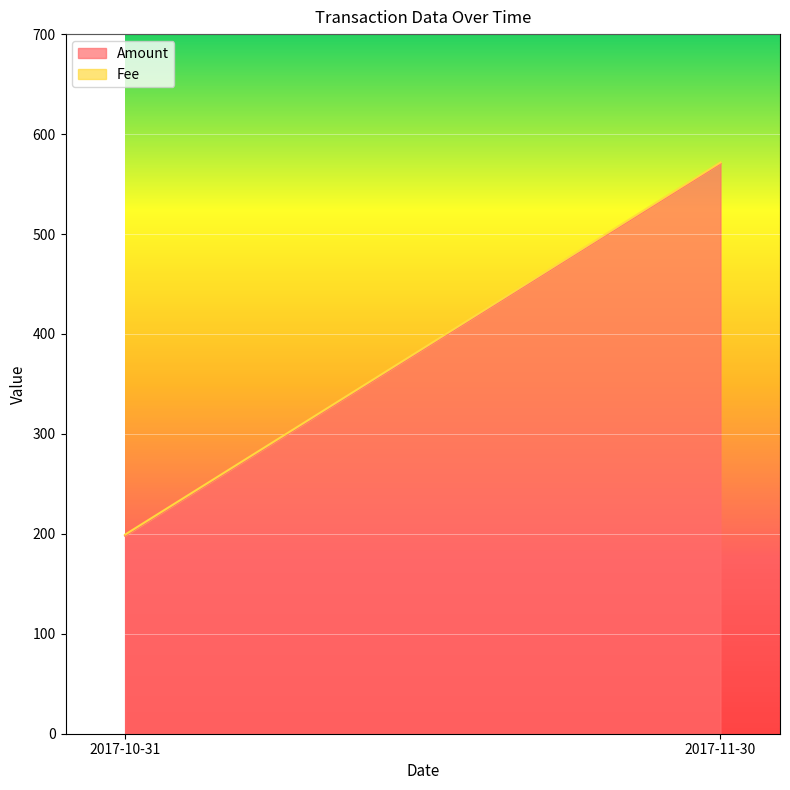

Rank the series by their maximum value, from highest to lowest.

Amount, Fee